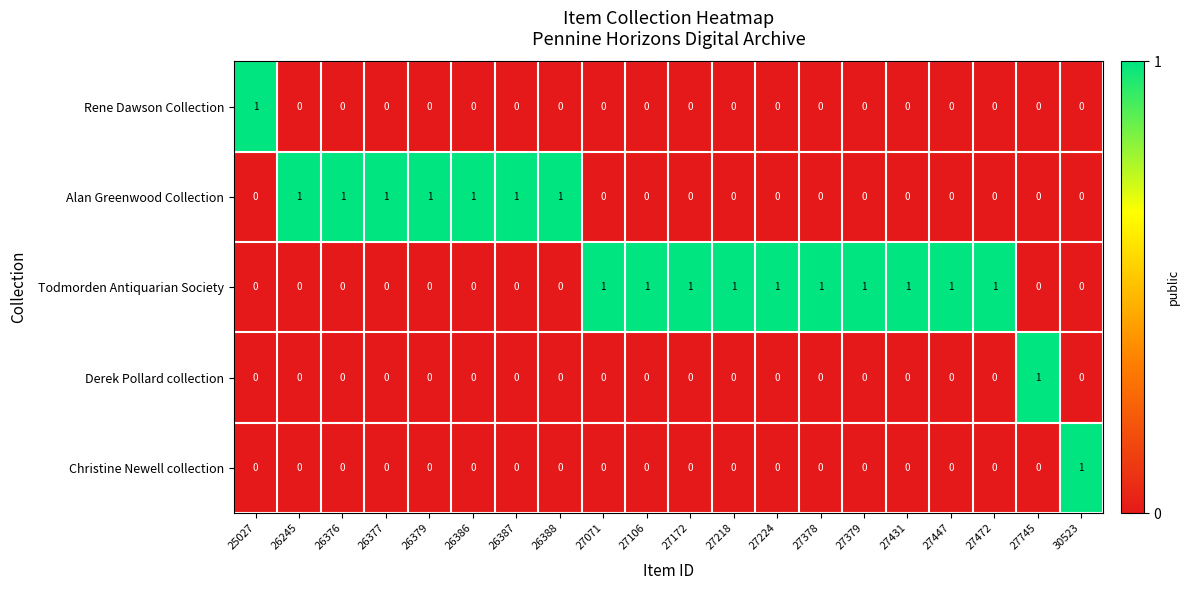

The Derek Pollard collection series shows 0 at 27379. True or false?

True